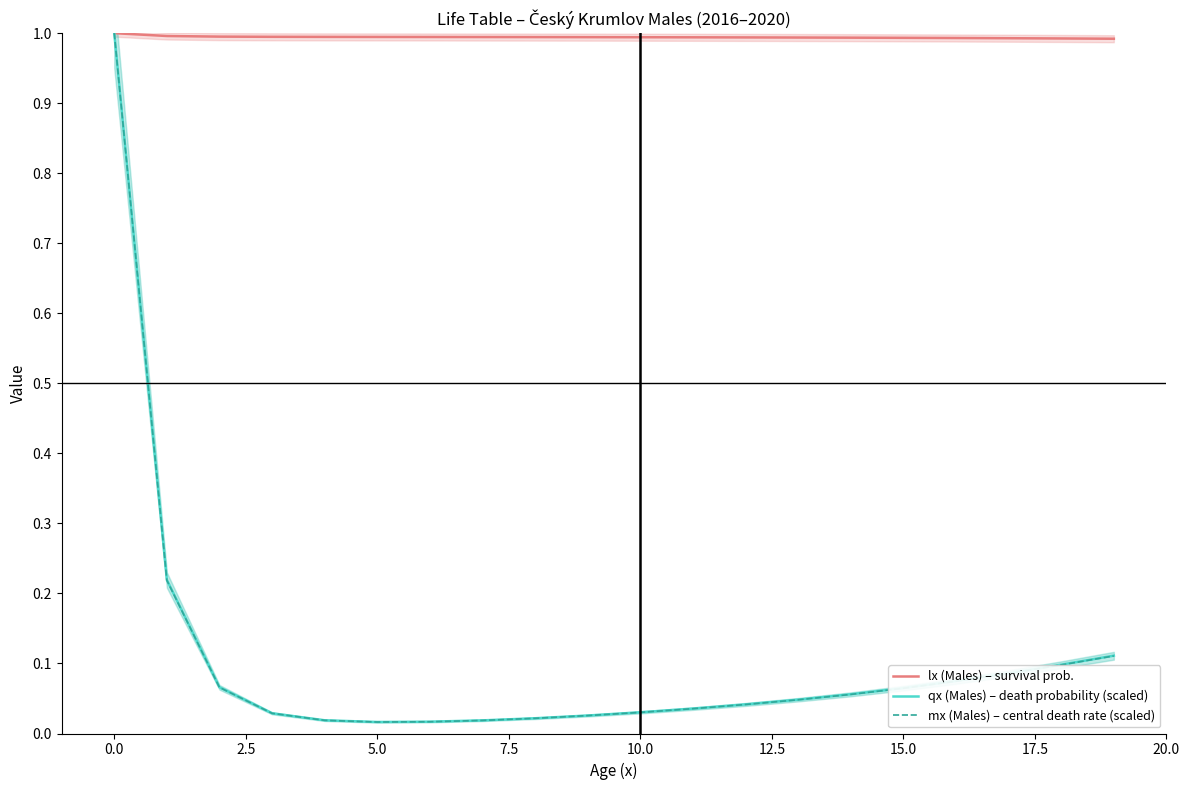

Which series has the largest total across all categories?

lx (Males) – survival prob.